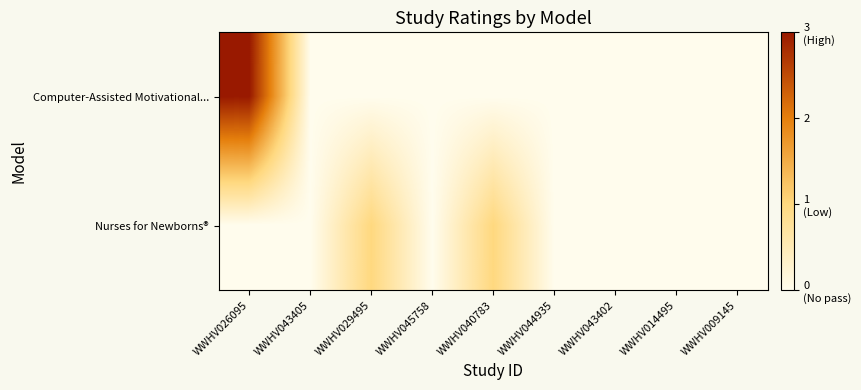

Which series has the largest range (max minus min)?

Computer-Assisted Motivational...